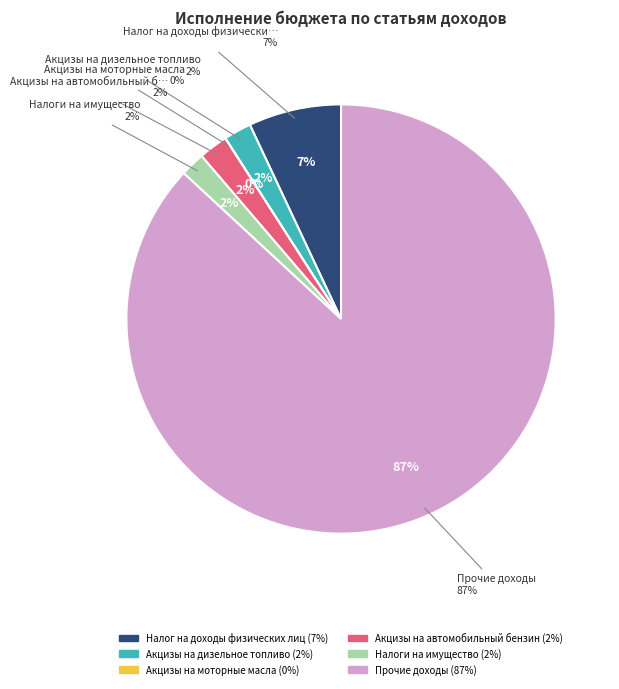

To the nearest percent, what is the combined percentage of Акцизы на дизельное топливо and Налоги на имущество?

4%